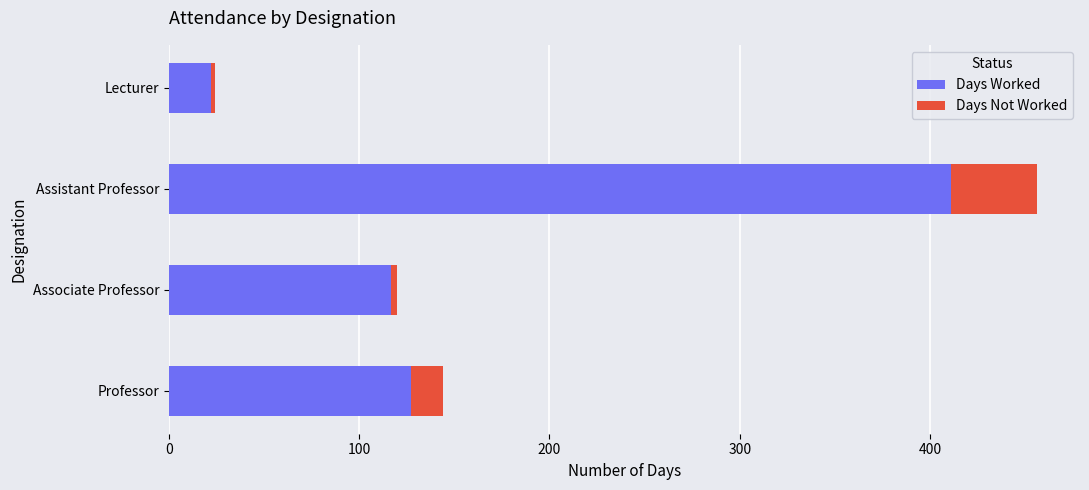

The Days Worked series shows 116.5 at Associate Professor. True or false?

True